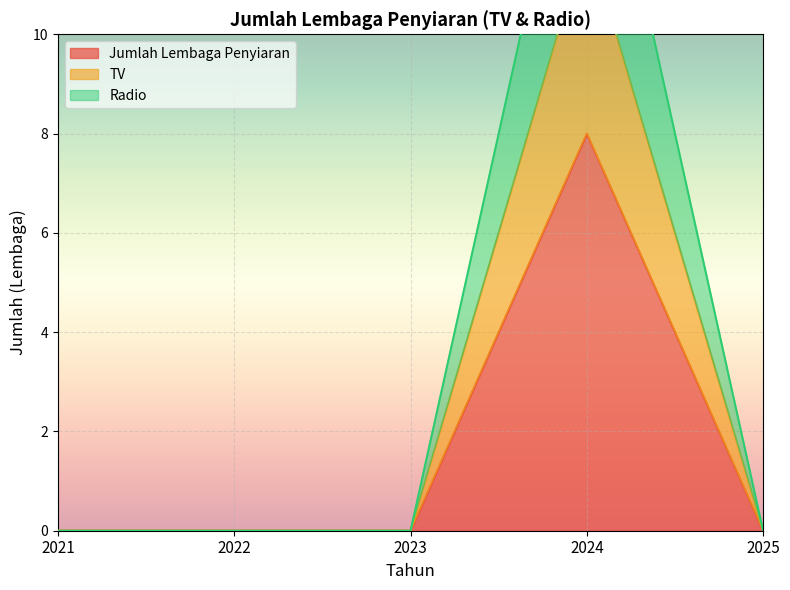

Reading left to right, list all the values displayed in this chart.

Jumlah Lembaga Penyiaran: 2021=0	2022=0	2023=0	2024=8	2025=0
TV: 2021=0	2022=0	2023=0	2024=16	2025=0
Radio: 2021=0	2022=0	2023=0	2024=12	2025=0